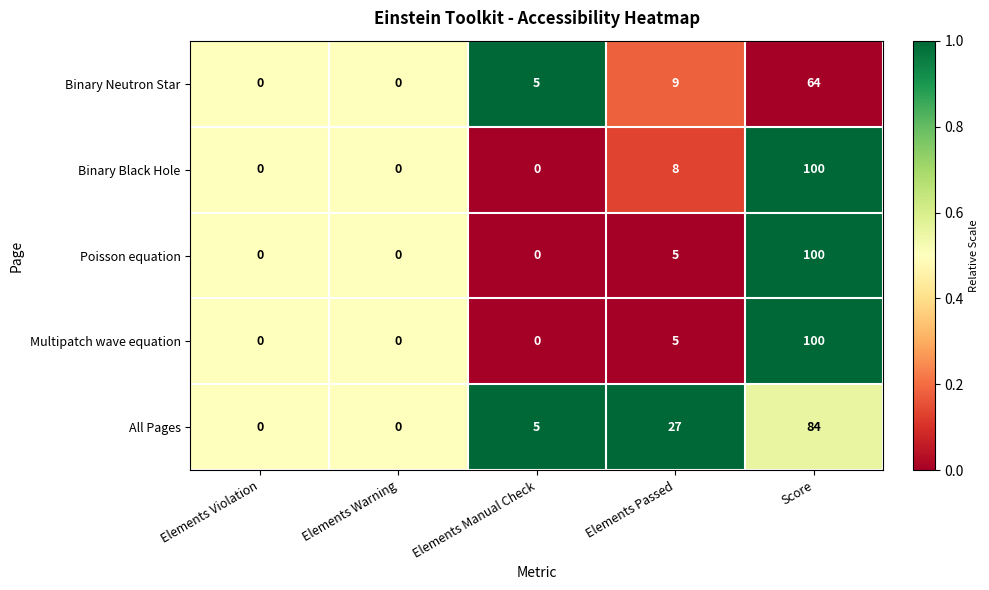

How many distinct data groups are displayed?

5